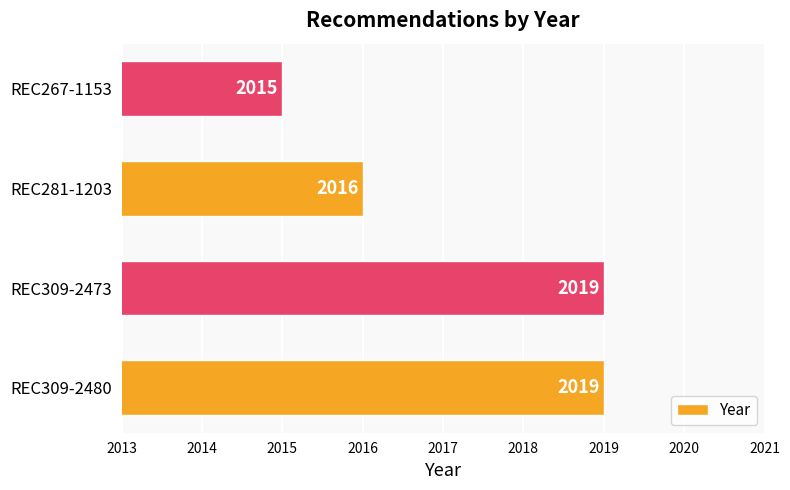

How many data points does each series have?

4